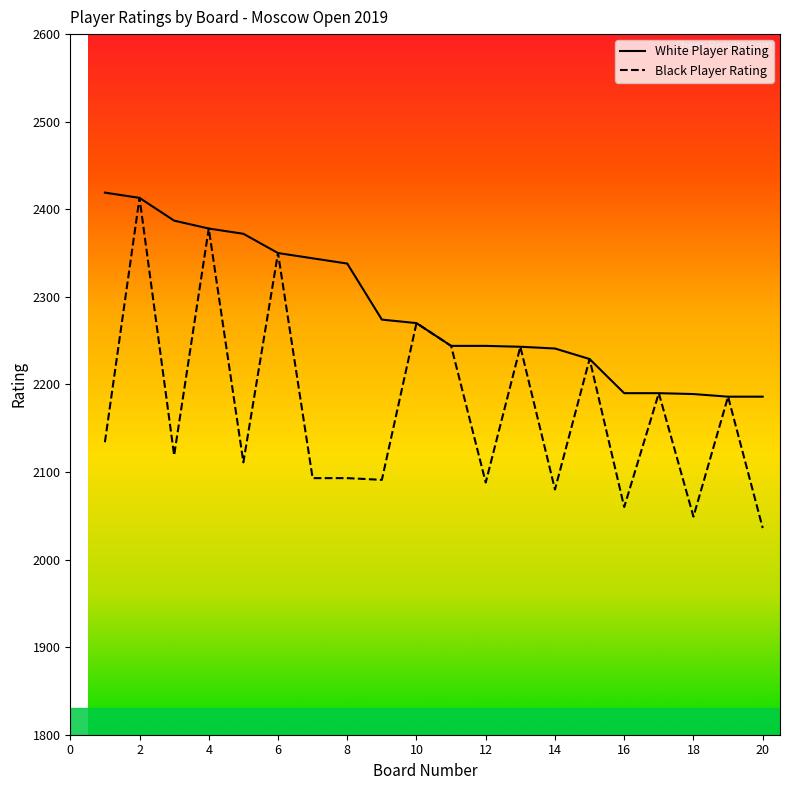

What is the difference between the second highest and minimum values in the White Player Rating series?

227